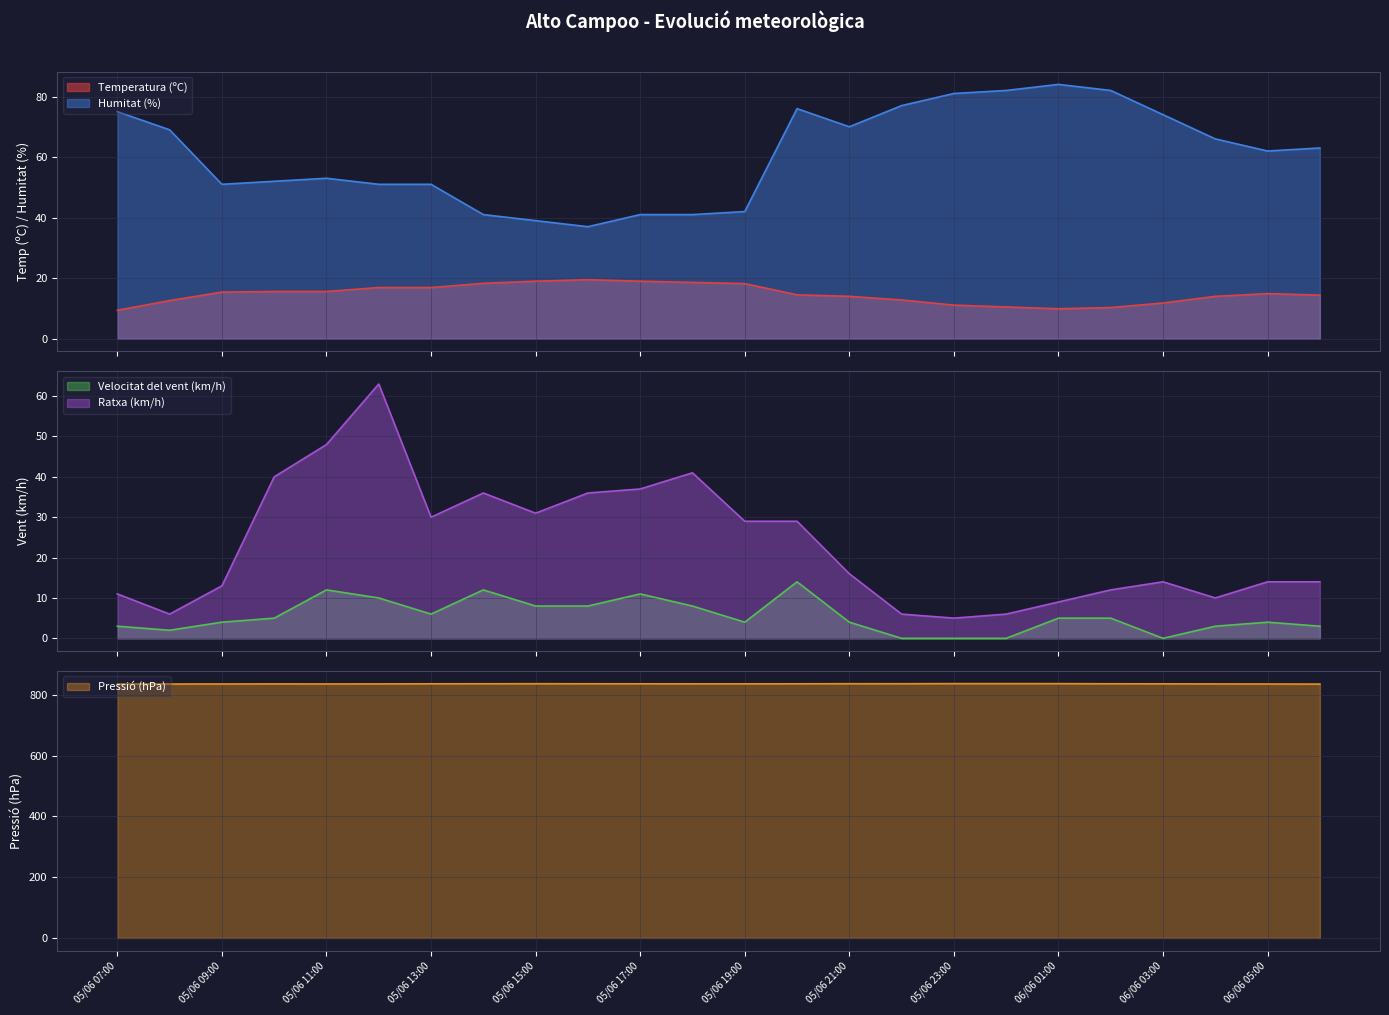

What position from the left is 05/06 18:00?

12